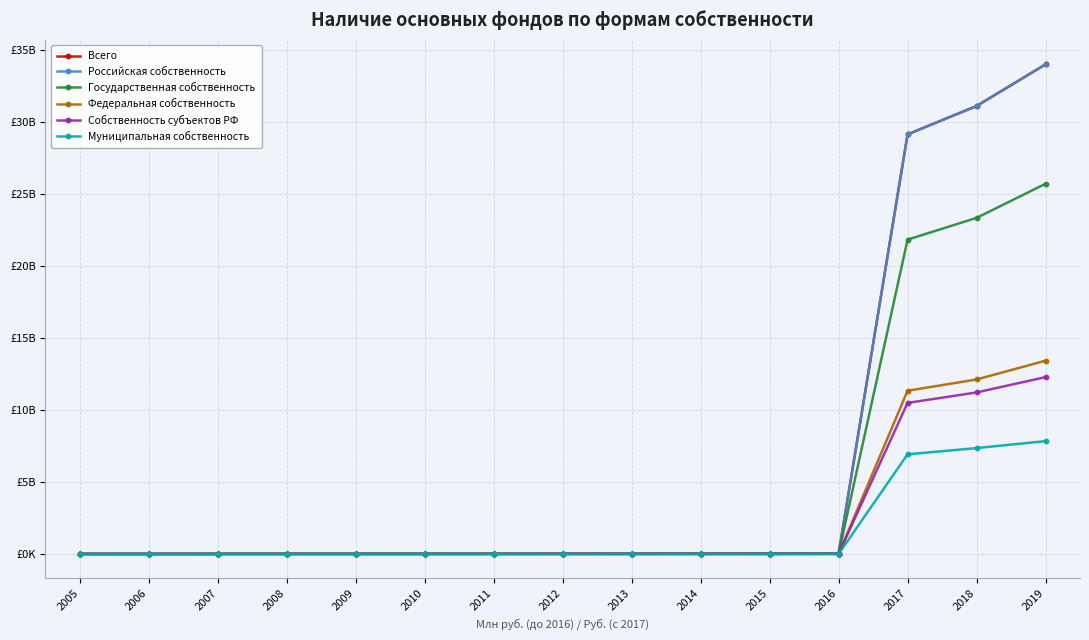

Which series has the largest total across all categories?

Всего